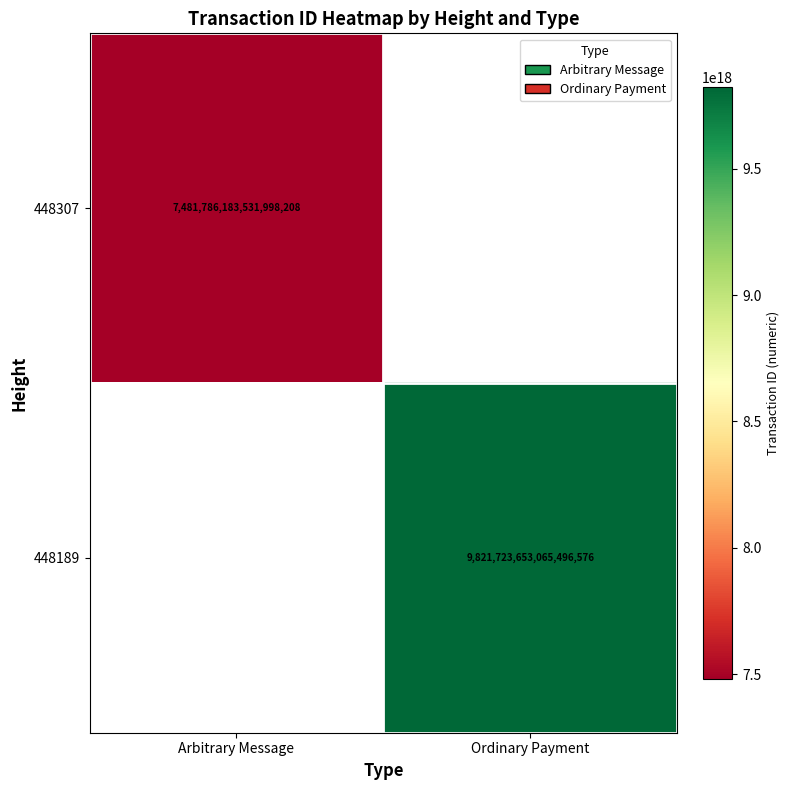

At how many categories does at least one series exceed 9524609036787165184?

1